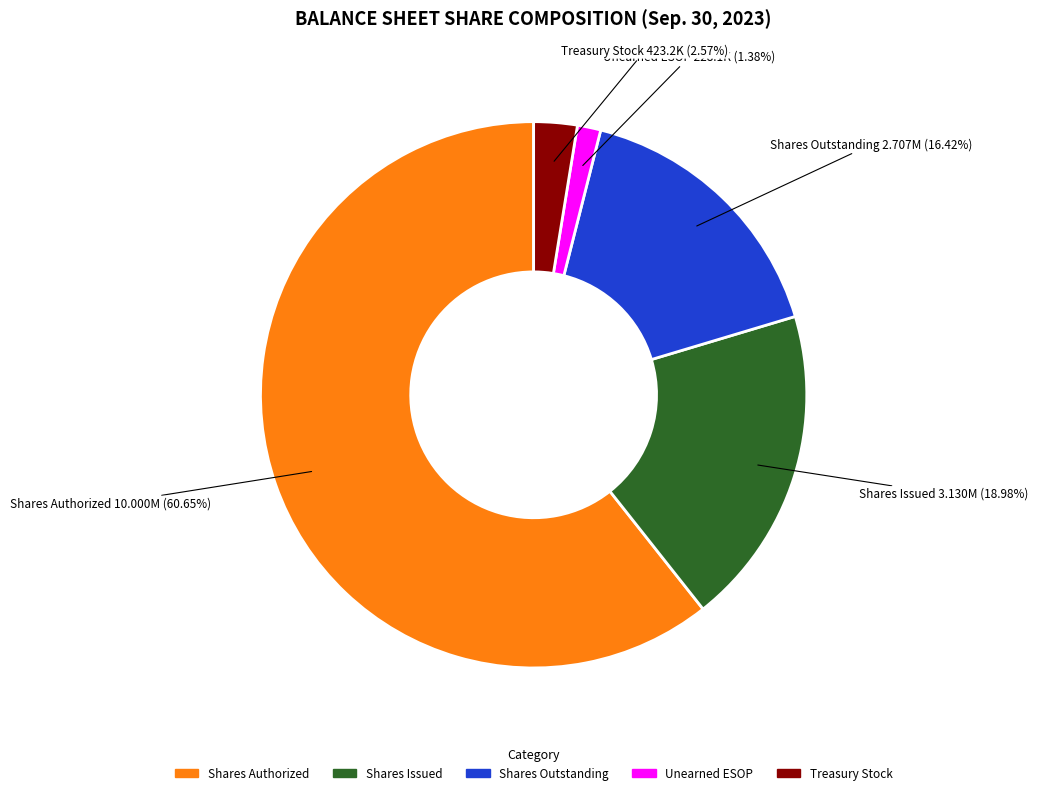

Rank the categories by value from lowest to highest.

Unearned ESOP, Treasury Stock, Shares Outstanding, Shares Issued, Shares Authorized